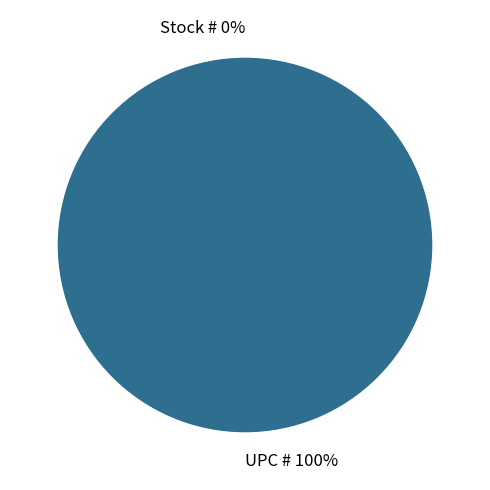

Count the number of slices in the pie.

2